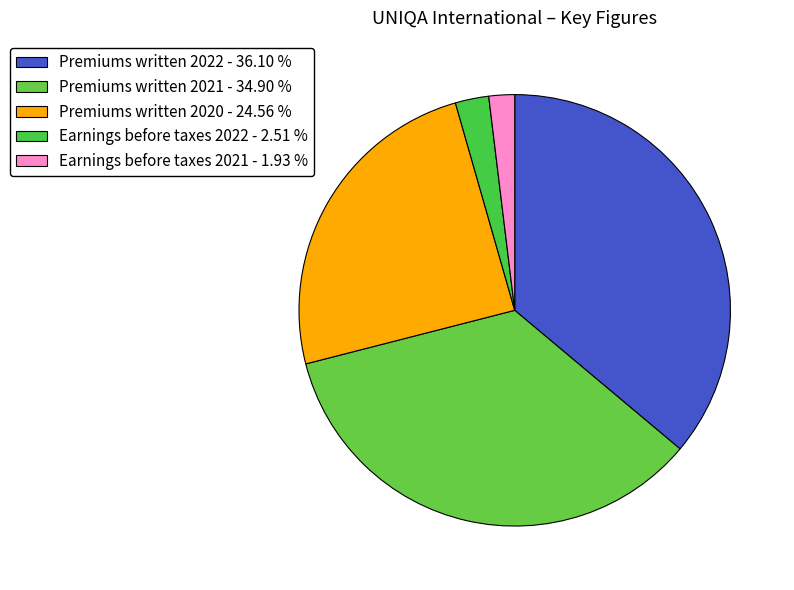

How many slices are in this pie chart?

5